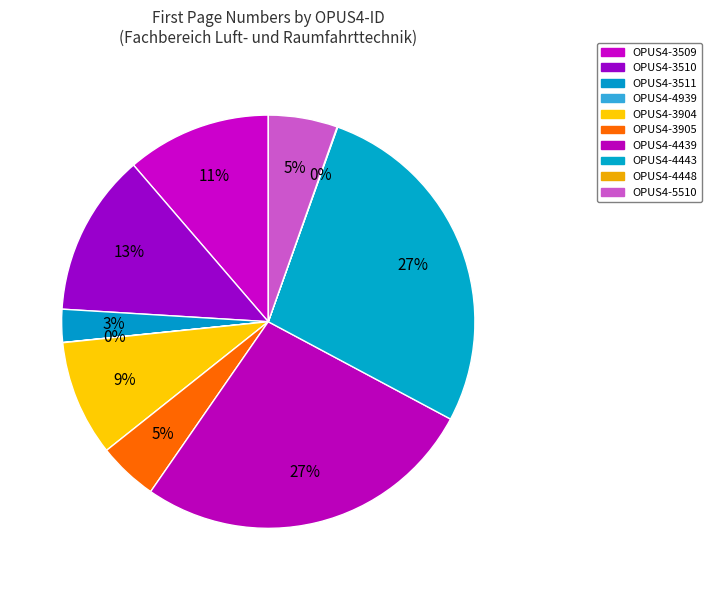

Between OPUS4-3904 and OPUS4-4939, which is larger?

OPUS4-3904